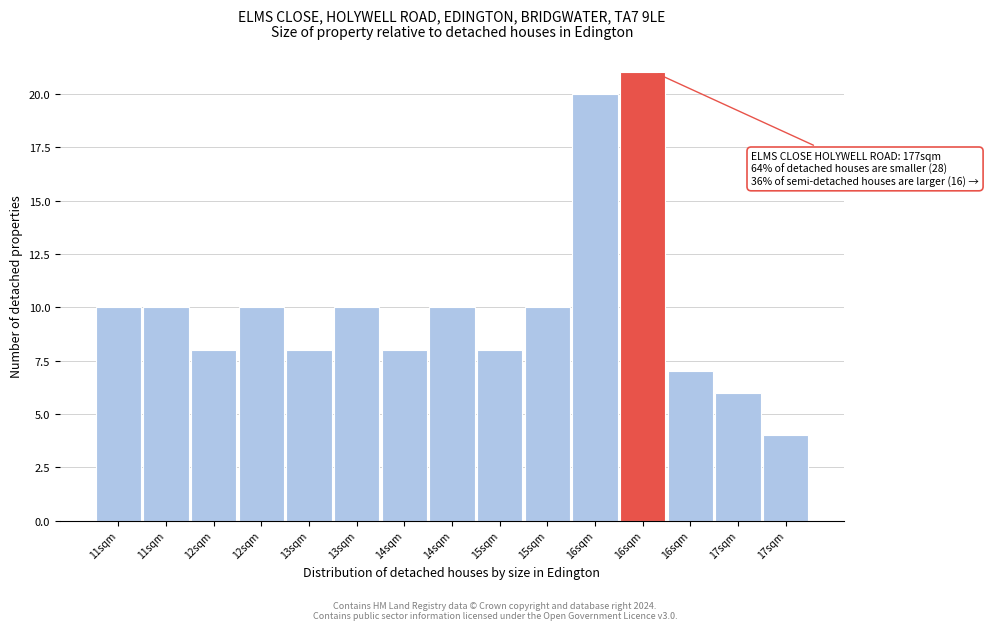

Does the chart contain any negative values?

No